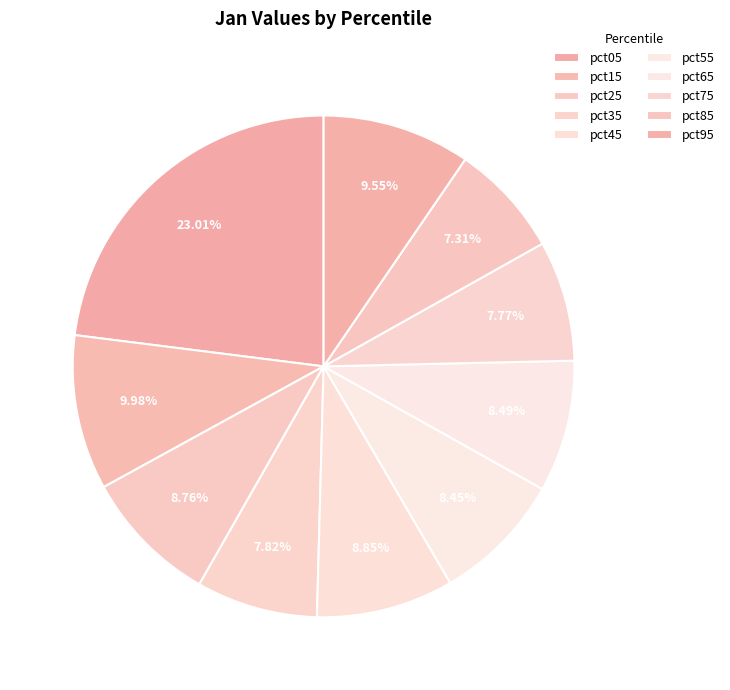

Do pct65 and pct95 together represent more than half of the pie?

No